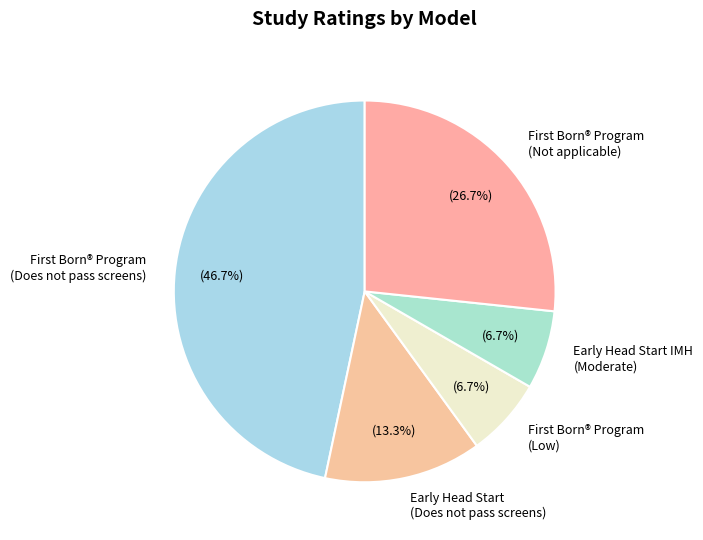

Is there a majority slice in this chart?

No